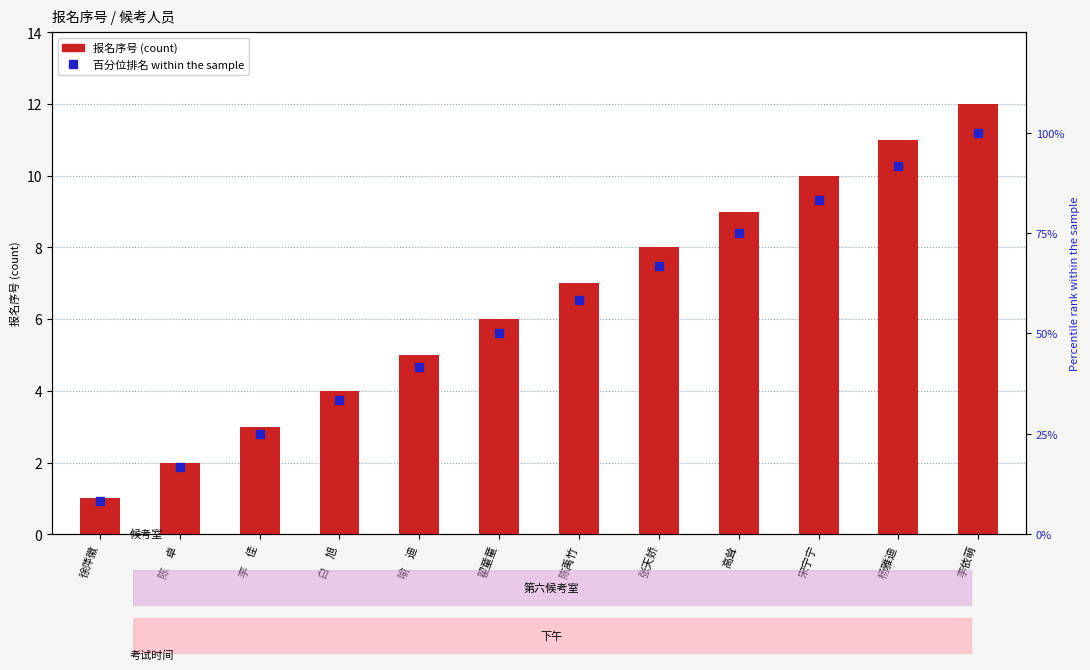

At how many categories does at least one series exceed 36?

8